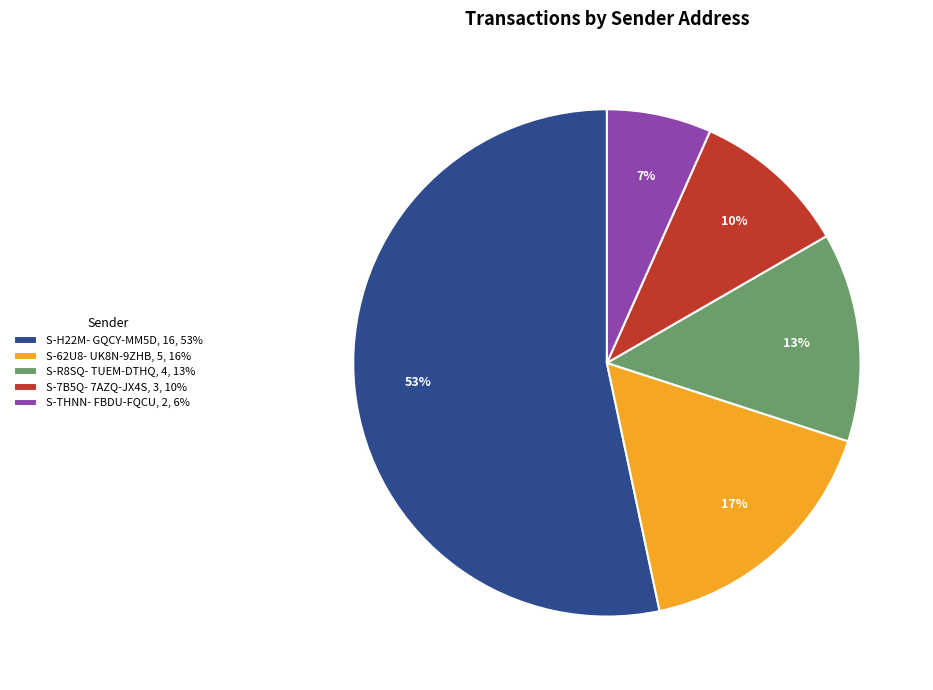

Does S-R8SQ- TUEM-DTHQ, 4, 13% account for over 50% of the chart?

No